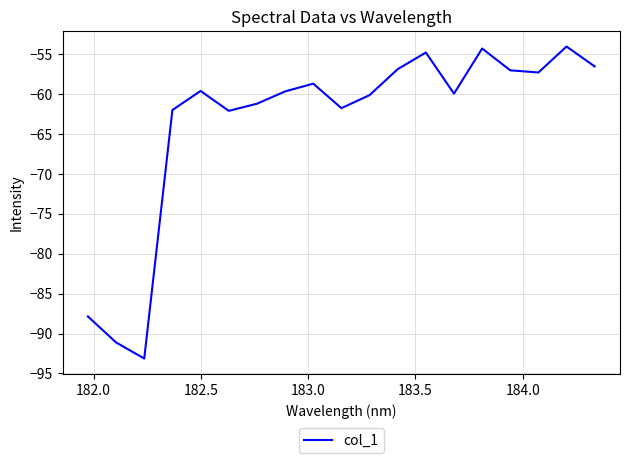

What is the difference between the maximum and minimum values?

39.0